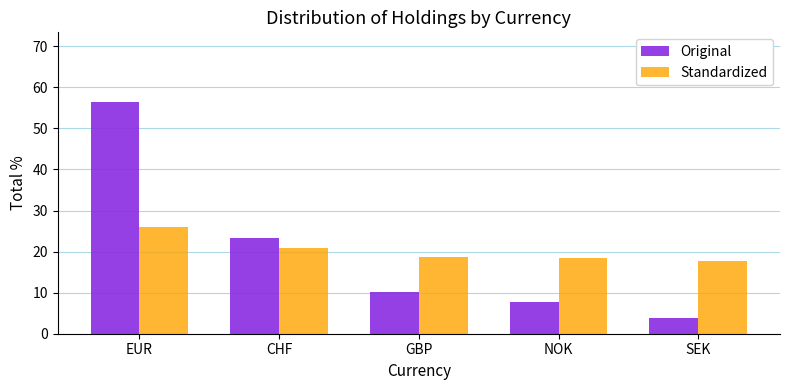

What is the label of the 3rd bar from the left?

GBP